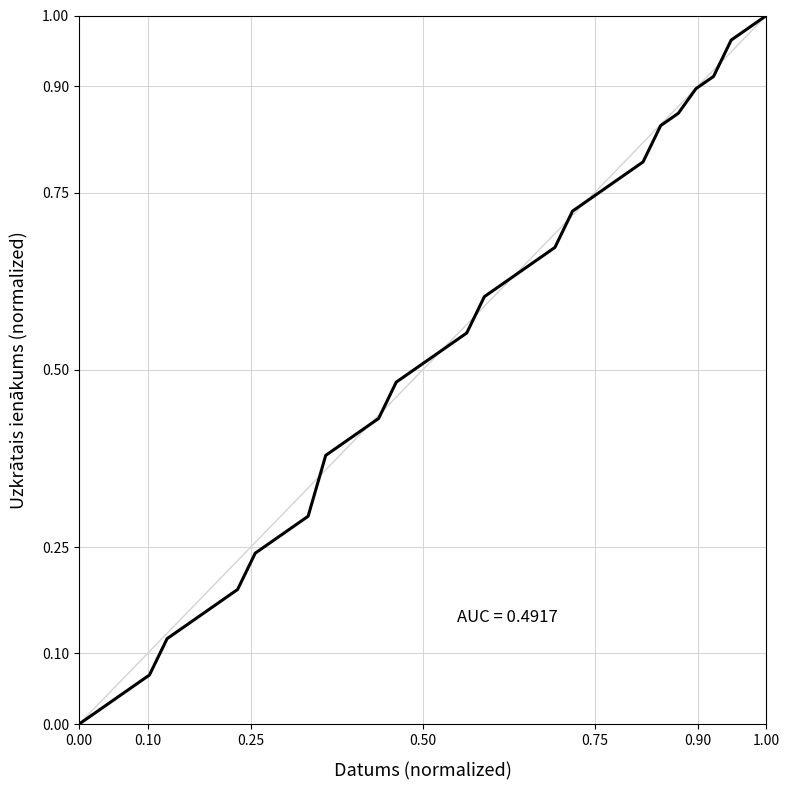

True or false: the data has more than 1 interior local peaks.

False